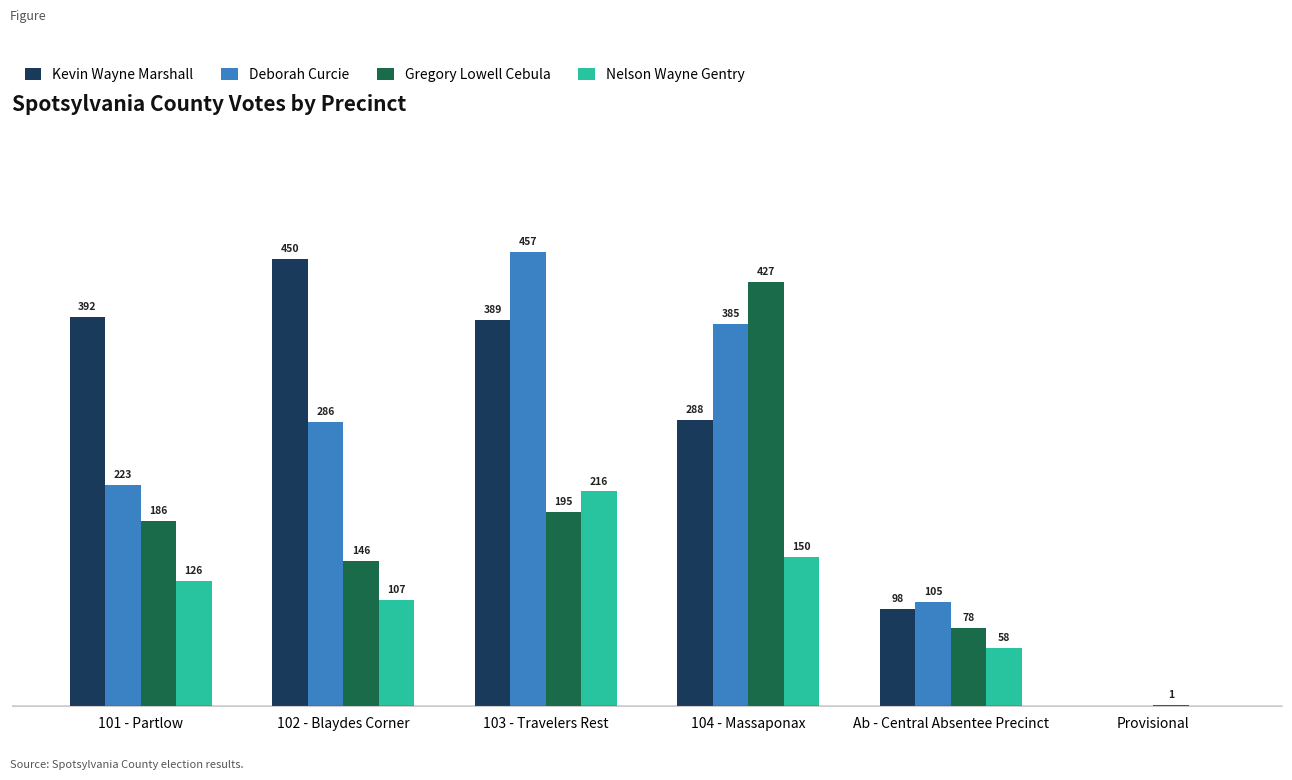

Which category has the highest value in the Kevin Wayne Marshall series?

102 - Blaydes Corner